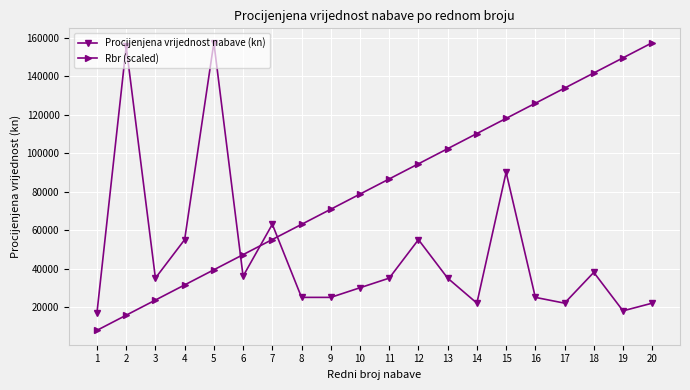

What value does the Rbr (scaled) series have at 10, to the nearest 100?

78700